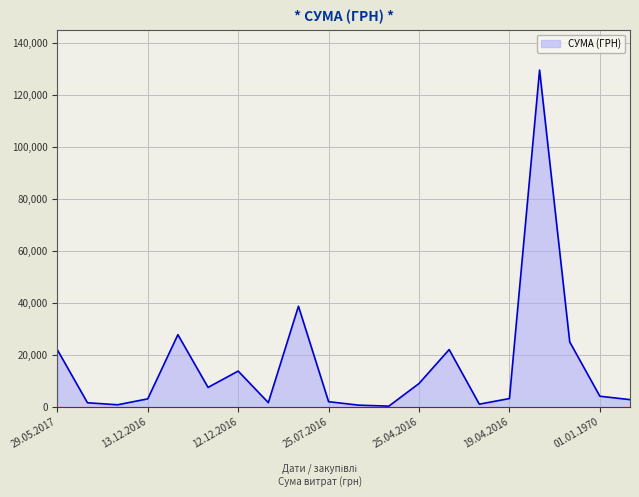

What is the difference between the maximum and minimum values?

129354.1